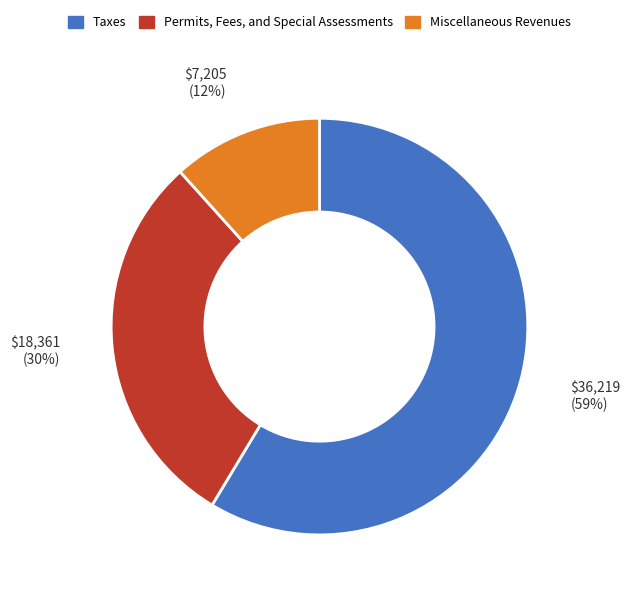

Is there a majority slice in this chart?

Yes